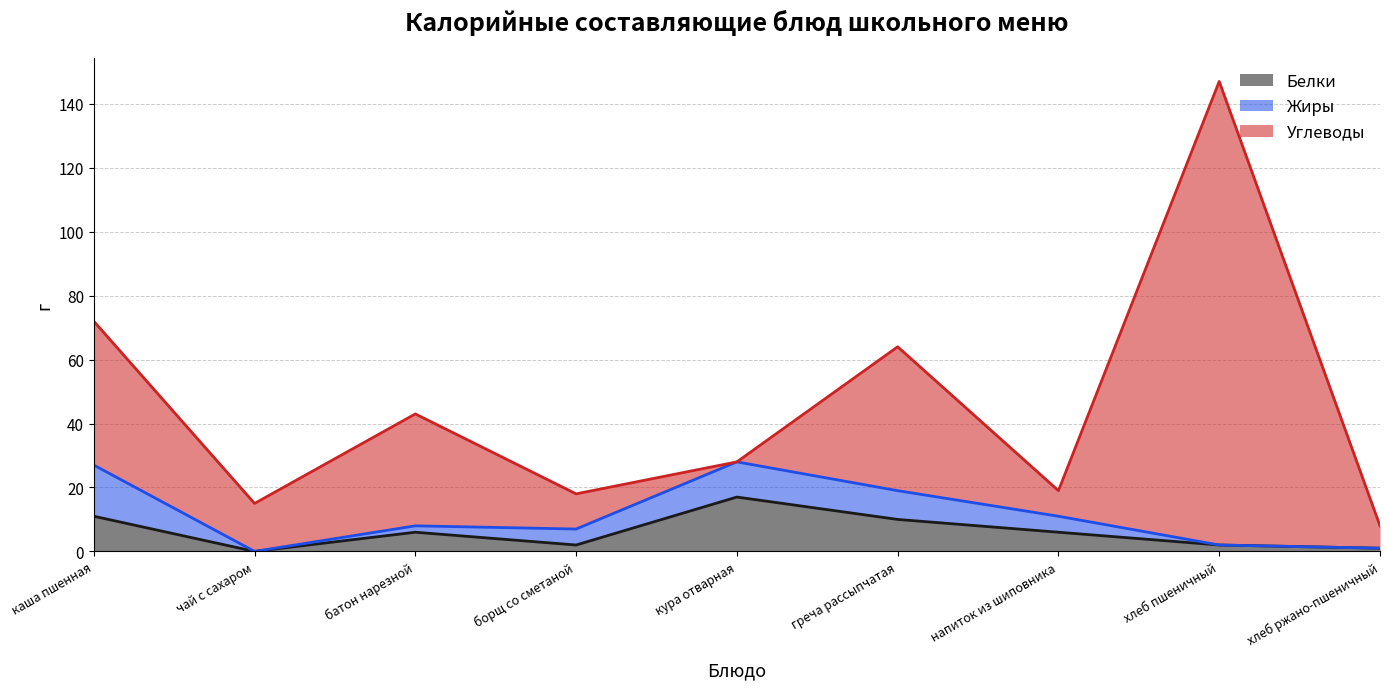

What is the label of the 1st point from the left?

каша пшенная